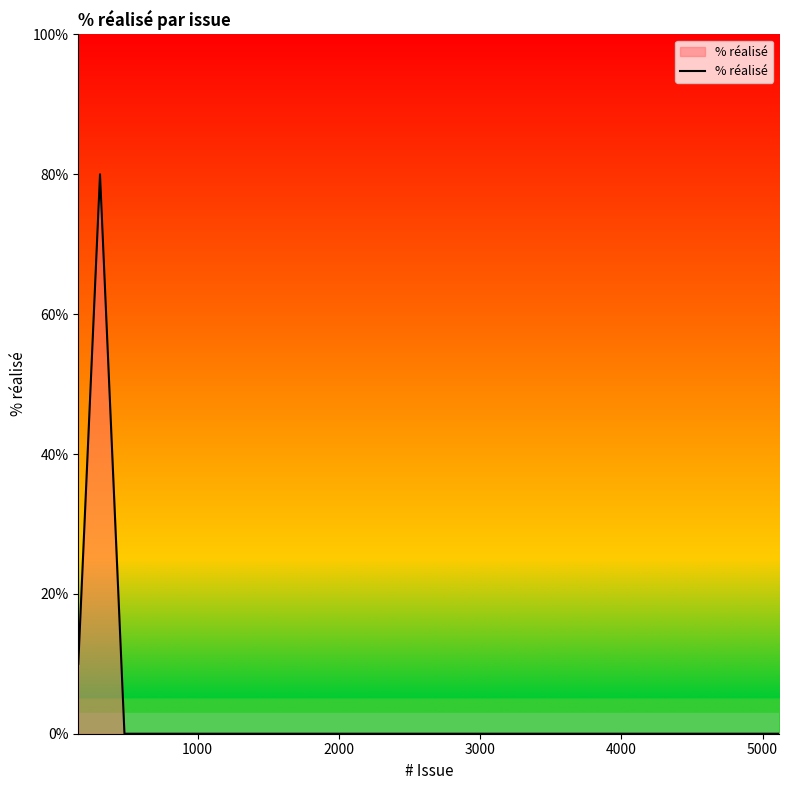

What is the maximum value shown in the chart?

80